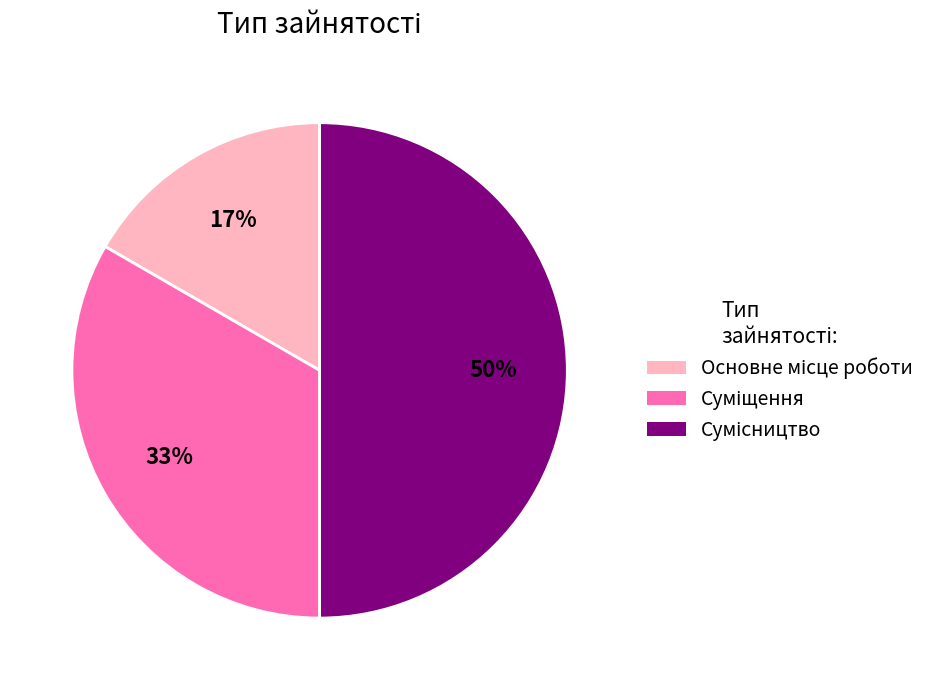

To the nearest percent, what is the average slice percentage?

33%